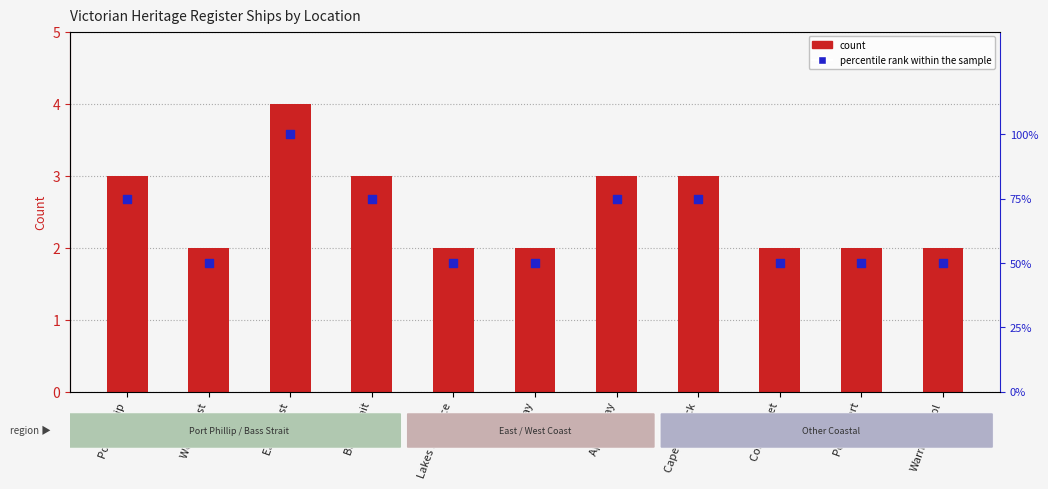

Is the value of count at Bass Strait greater than the value of percentile rank within the sample at Lakes Entrance?

Yes